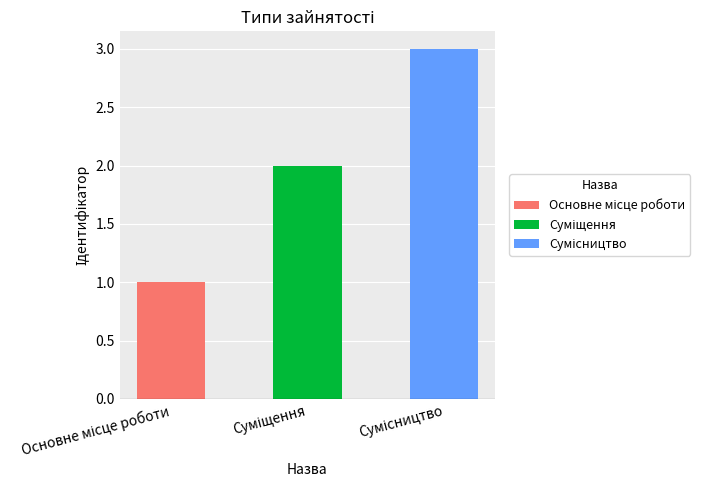

What position from the left is Сумісництво?

3